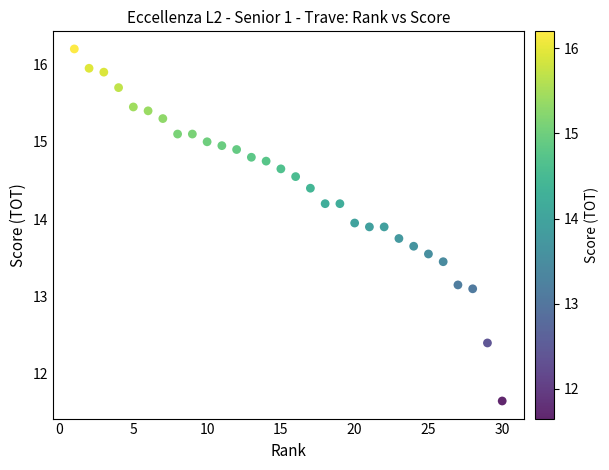

How many points are shown in the scatter plot?

30